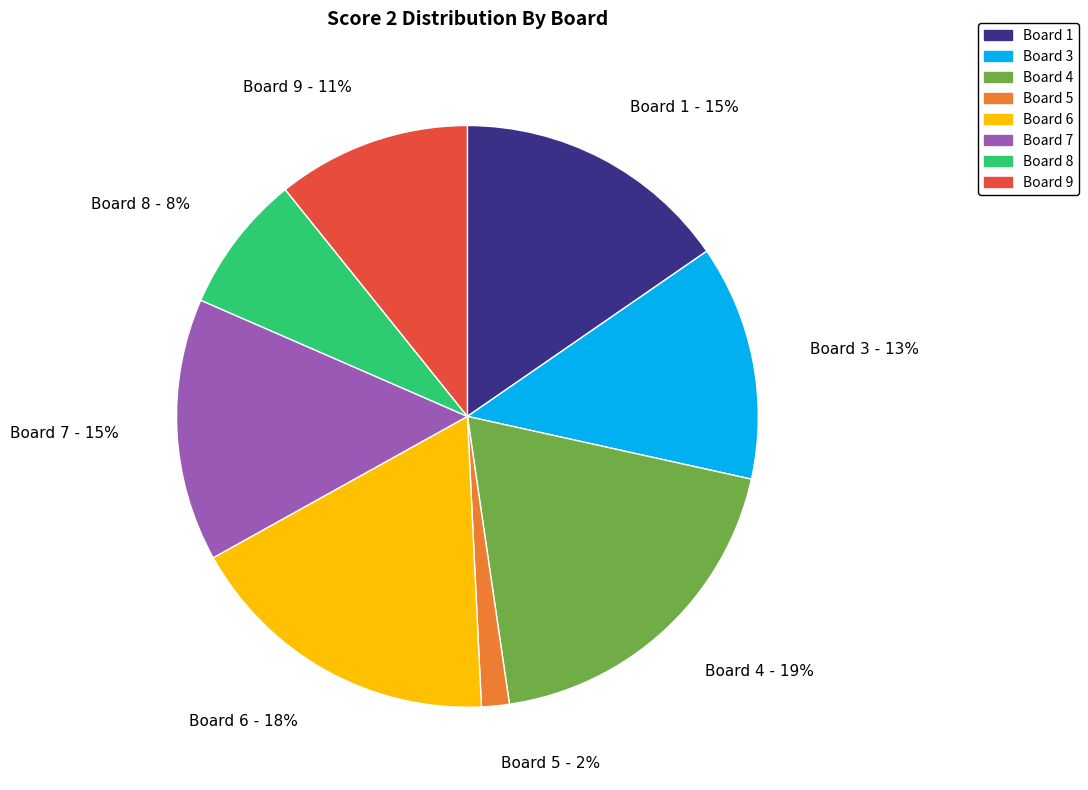

To the nearest percent, what is the difference between the Board 5 and Board 9 slice percentages?

9%